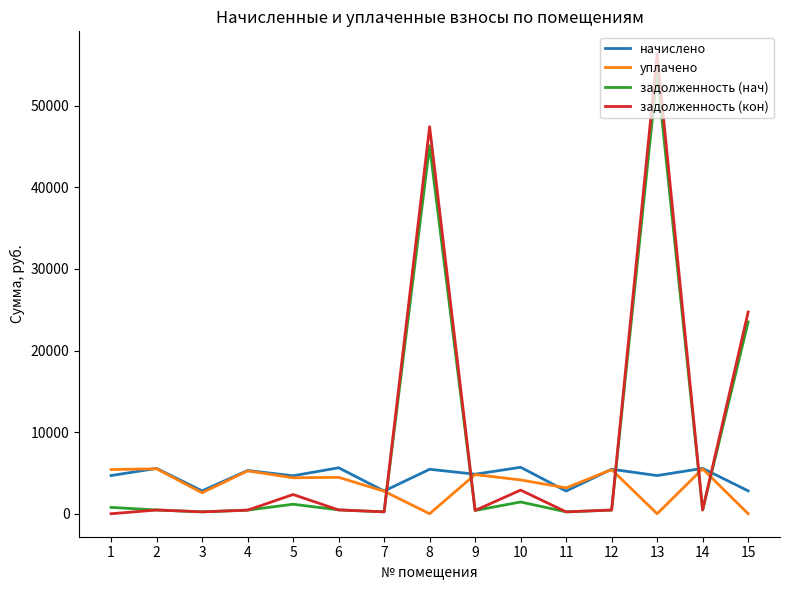

What is the approximate value of задолженность (кон) at 6?

469.3